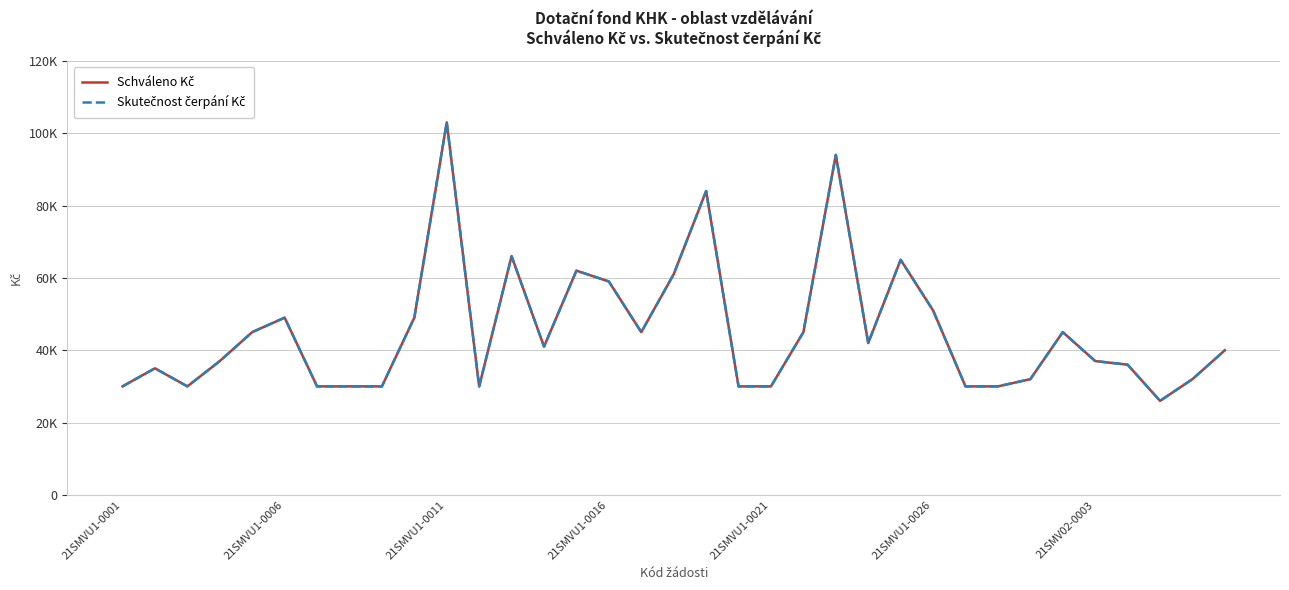

How many interior local valleys does the Schváleno Kč series have?

6